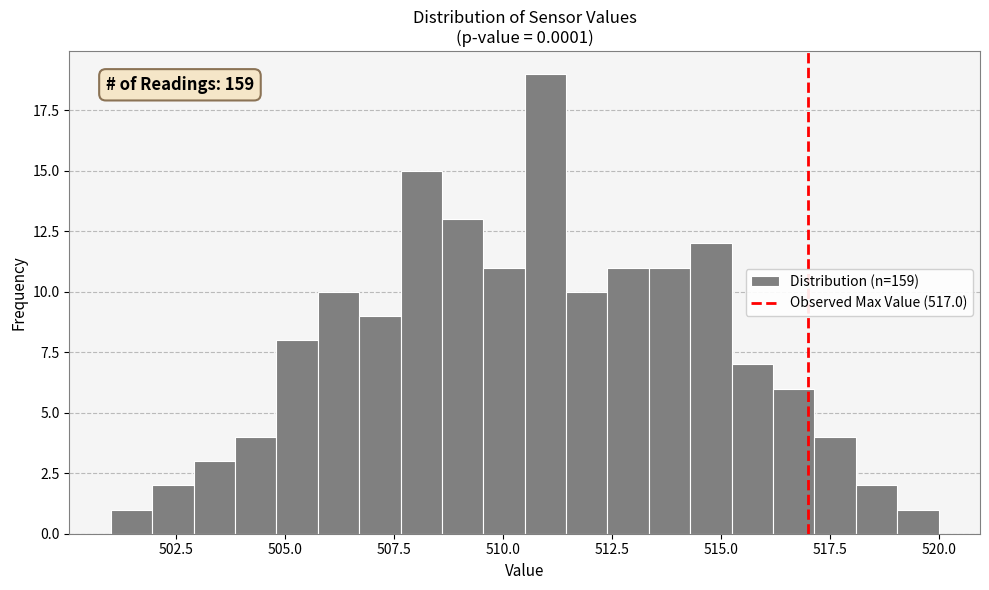

Read against the x-axis, roughly where is the centre of the tallest bar?

511.0